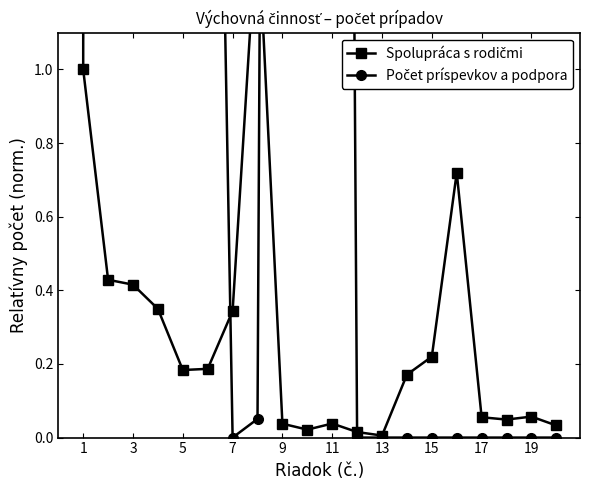

Rank the series by their average value, from lowest to highest.

Spolupráca s rodičmi, Počet príspevkov a podpora